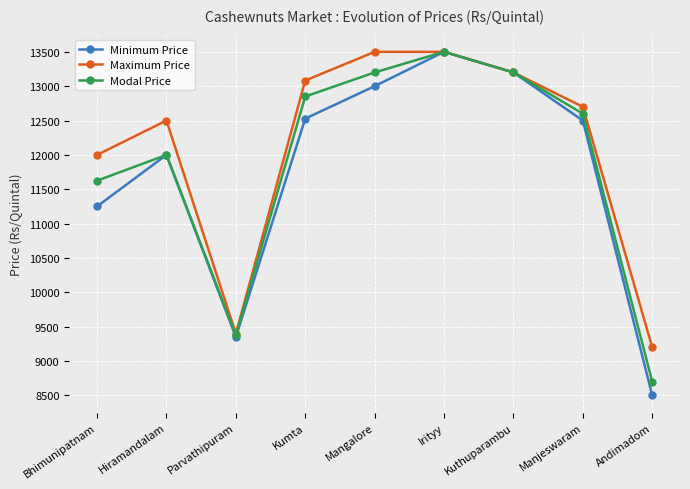

Reading left to right, transcribe all the data shown in this chart.

Minimum Price: Bhimunipatnam=11250	Hiramandalam=12000	Parvathipuram=9350	Kumta=12528	Mangalore=13000	Irityy=13500	Kuthuparambu=13200	Manjeswaram=12500	Andimadom=8500
Maximum Price: Bhimunipatnam=12000	Hiramandalam=12500	Parvathipuram=9400	Kumta=13082	Mangalore=13500	Irityy=13500	Kuthuparambu=13200	Manjeswaram=12700	Andimadom=9200
Modal Price: Bhimunipatnam=11625	Hiramandalam=12000	Parvathipuram=9375	Kumta=12850	Mangalore=13200	Irityy=13500	Kuthuparambu=13200	Manjeswaram=12600	Andimadom=8700